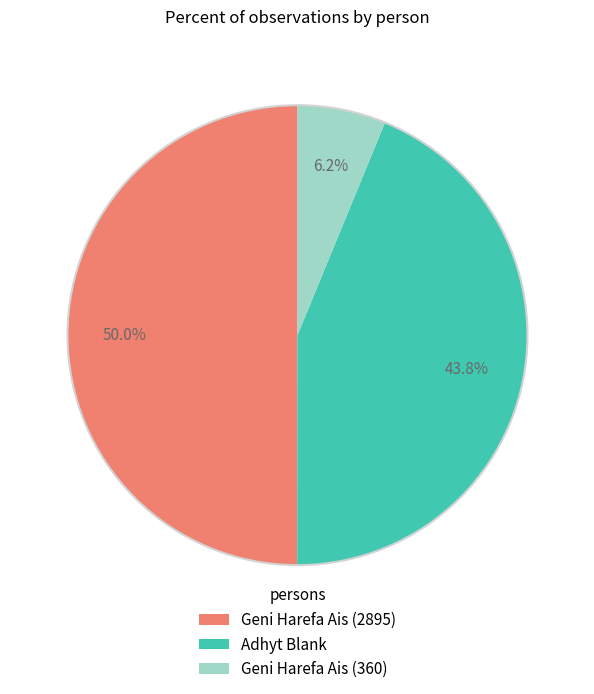

Which has a higher value, Adhyt Blank or Geni Harefa Ais (2895)?

Geni Harefa Ais (2895)